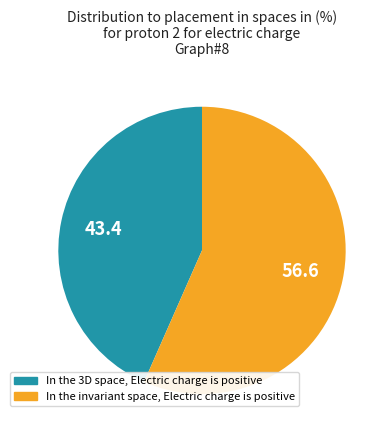

Is there any slice that represents more than half of the pie?

Yes